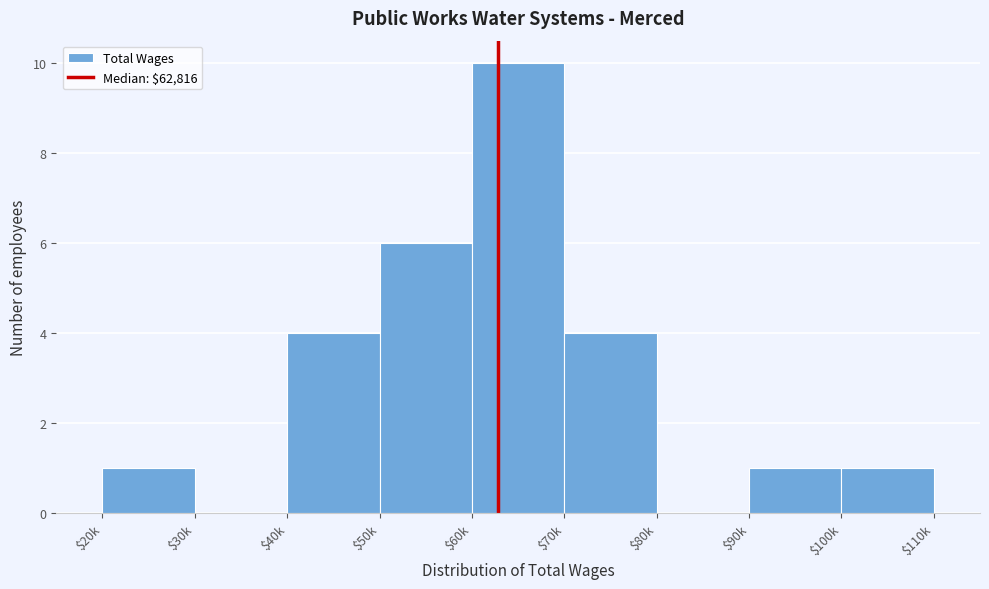

True or false: the data shows 15 at $60k.

False